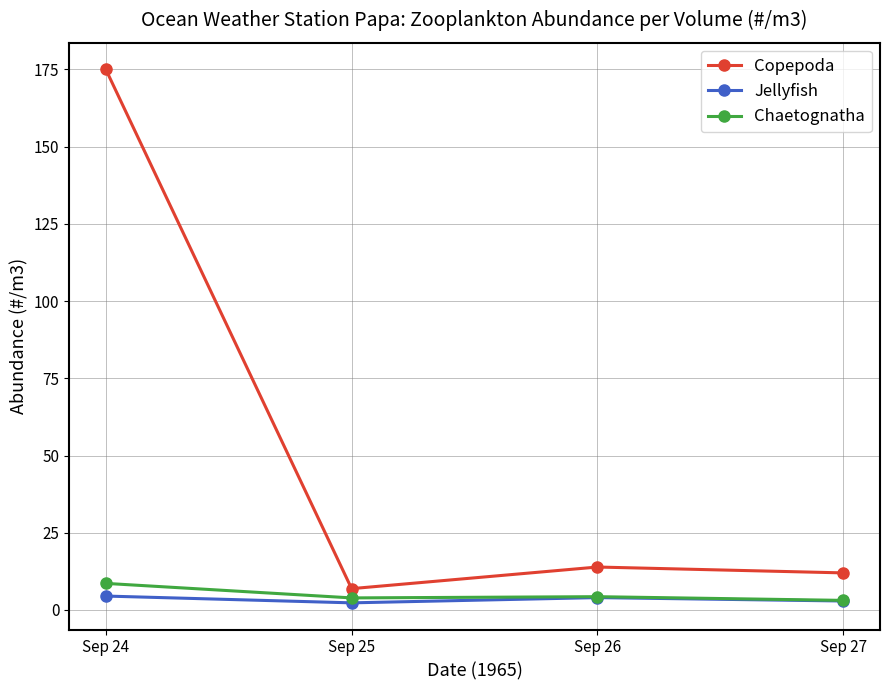

List the series in order of their peak value, highest first.

Copepoda, Chaetognatha, Jellyfish